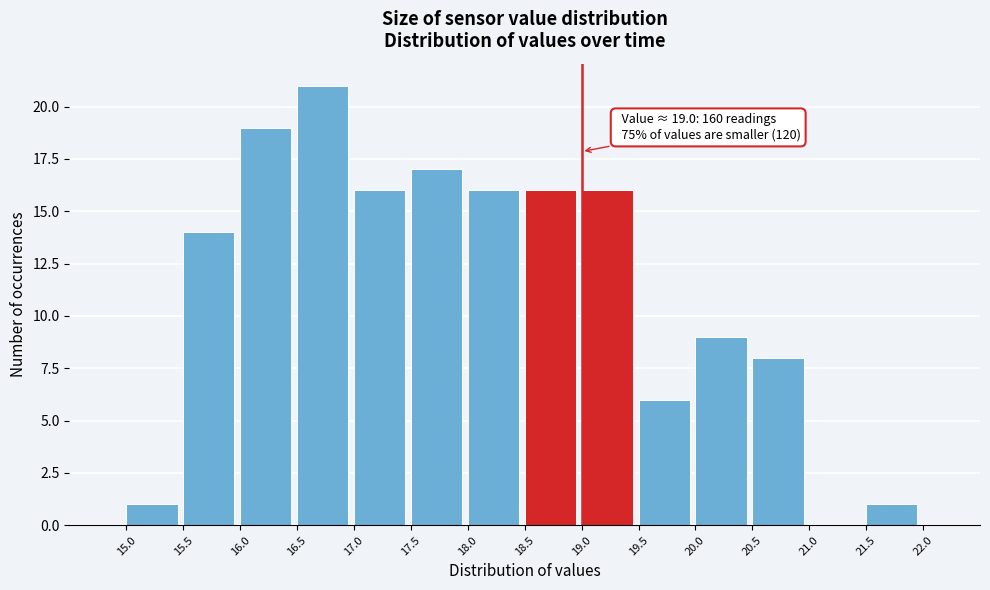

Over which range of the x-axis is the bar tallest?

16.5 to 17.0